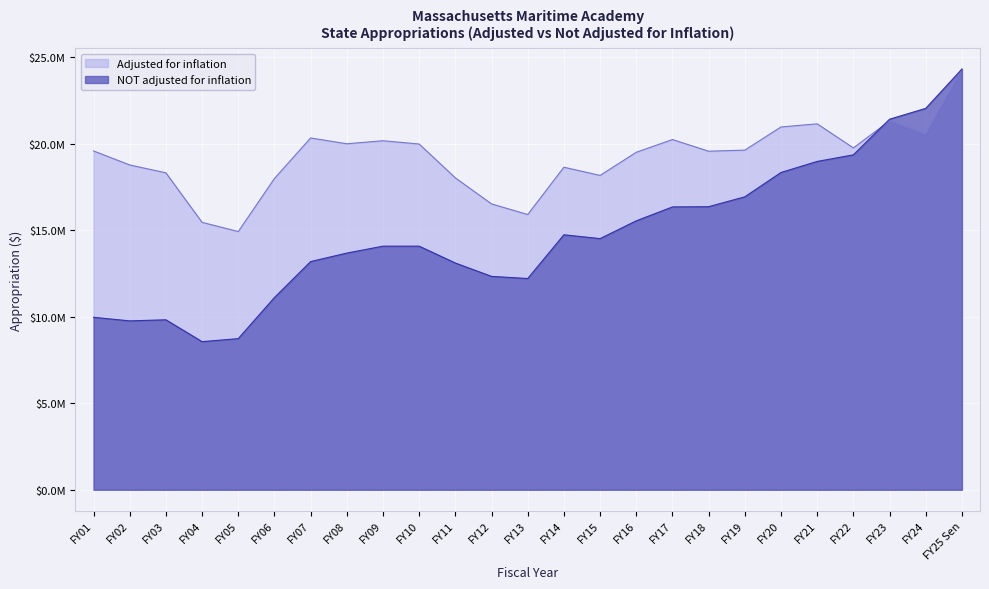

What is the difference between the NOT adjusted for inflation values at FY22 and FY03?

9533606